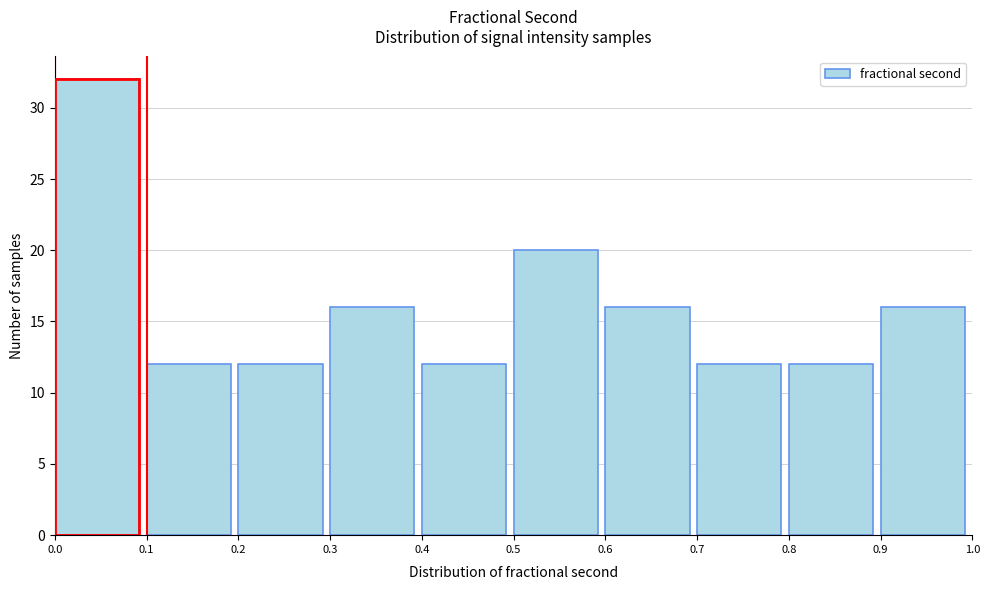

Reading left to right, transcribe this chart: for each bar, give the range it covers on the x-axis and its height. The values are not printed on the chart, so give them approximately, as read against the axis.

0.0 to 0.1: 32
0.1 to 0.2: 12
0.2 to 0.3: 12
0.3 to 0.4: 16
0.4 to 0.5: 12
0.5 to 0.6: 20
0.6 to 0.7: 16
0.7 to 0.8: 12
0.8 to 0.9: 12
0.9 to 1.0: 16